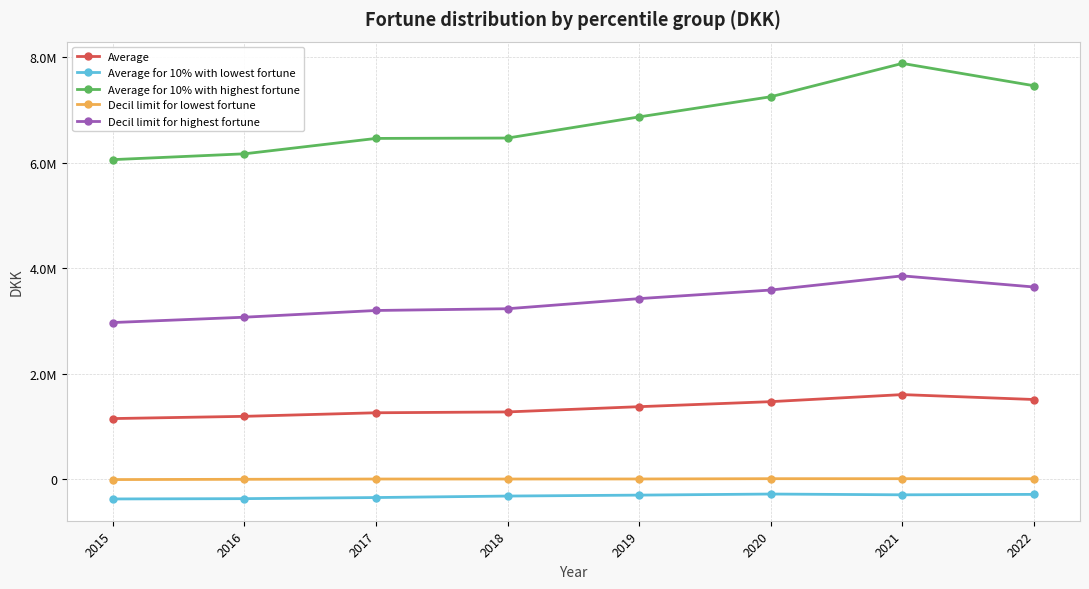

What are all the series names shown in the legend?

Average, Average for 10% with lowest fortune, Average for 10% with highest fortune, Decil limit for lowest fortune, Decil limit for highest fortune